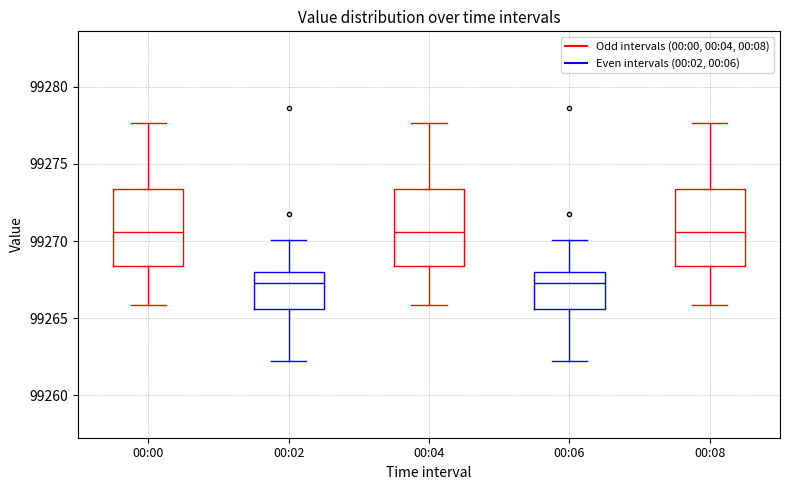

Where does the lower whisker of the box for 00:04 end on the y-axis? The values are not printed on the chart, so give them approximately, as read against the axis.

99266.0